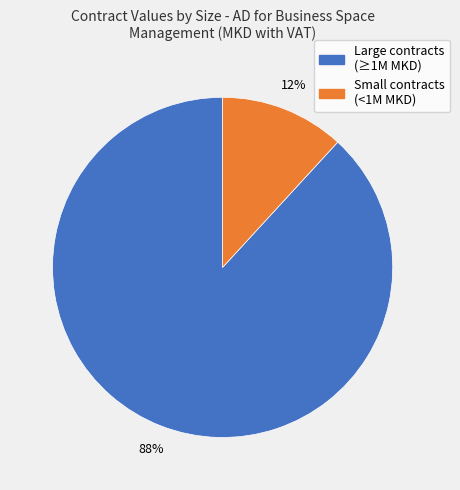

How many segments does this pie chart have?

2